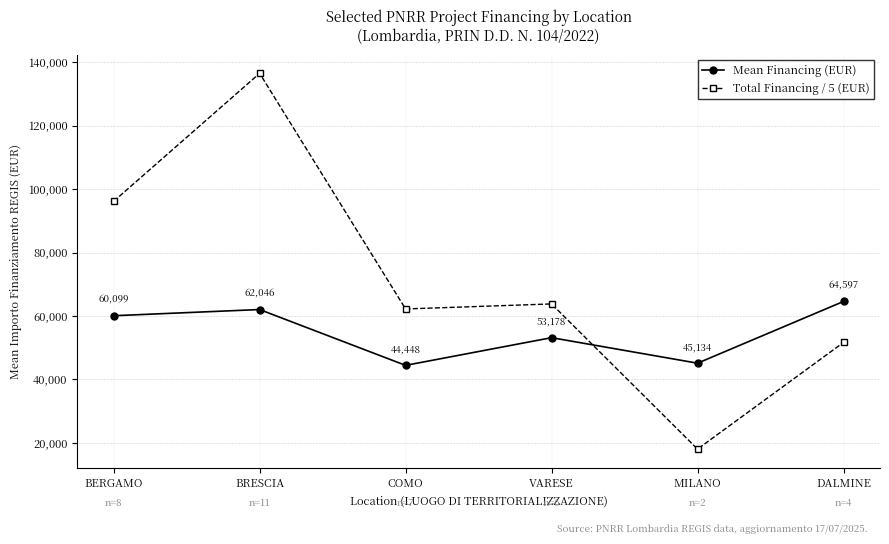

What position from the left is BRESCIA?

2